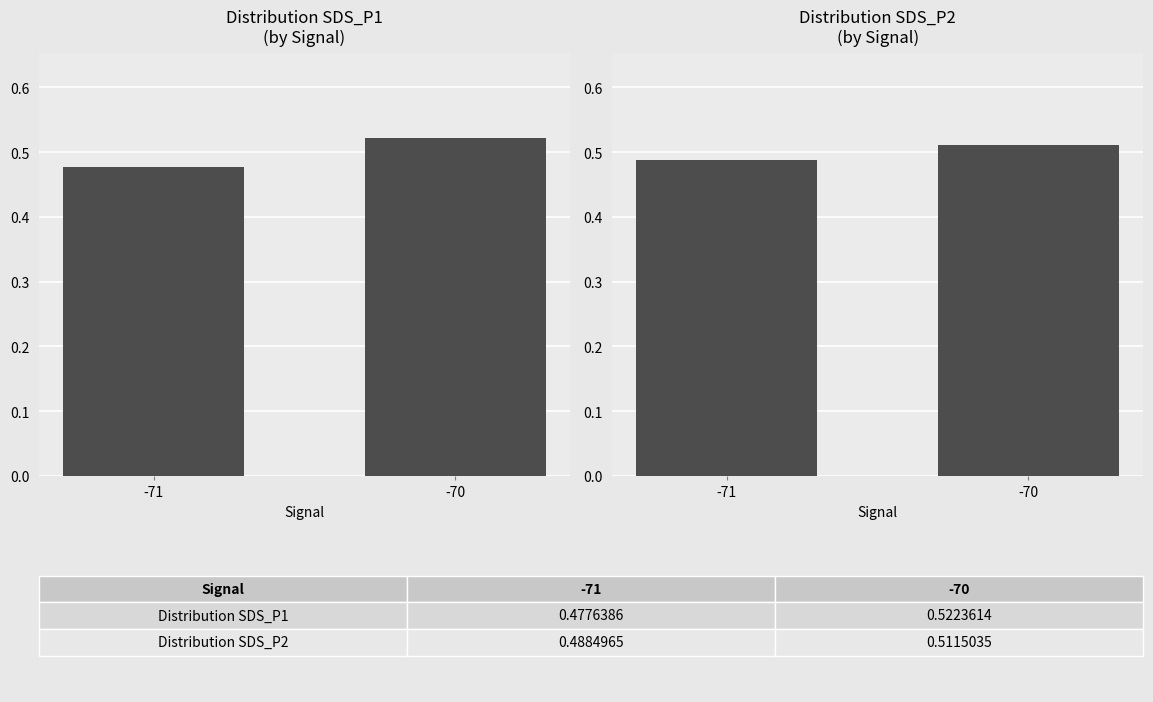

What is the sum of the SDS_P1 values at -71 and -70?

1.0